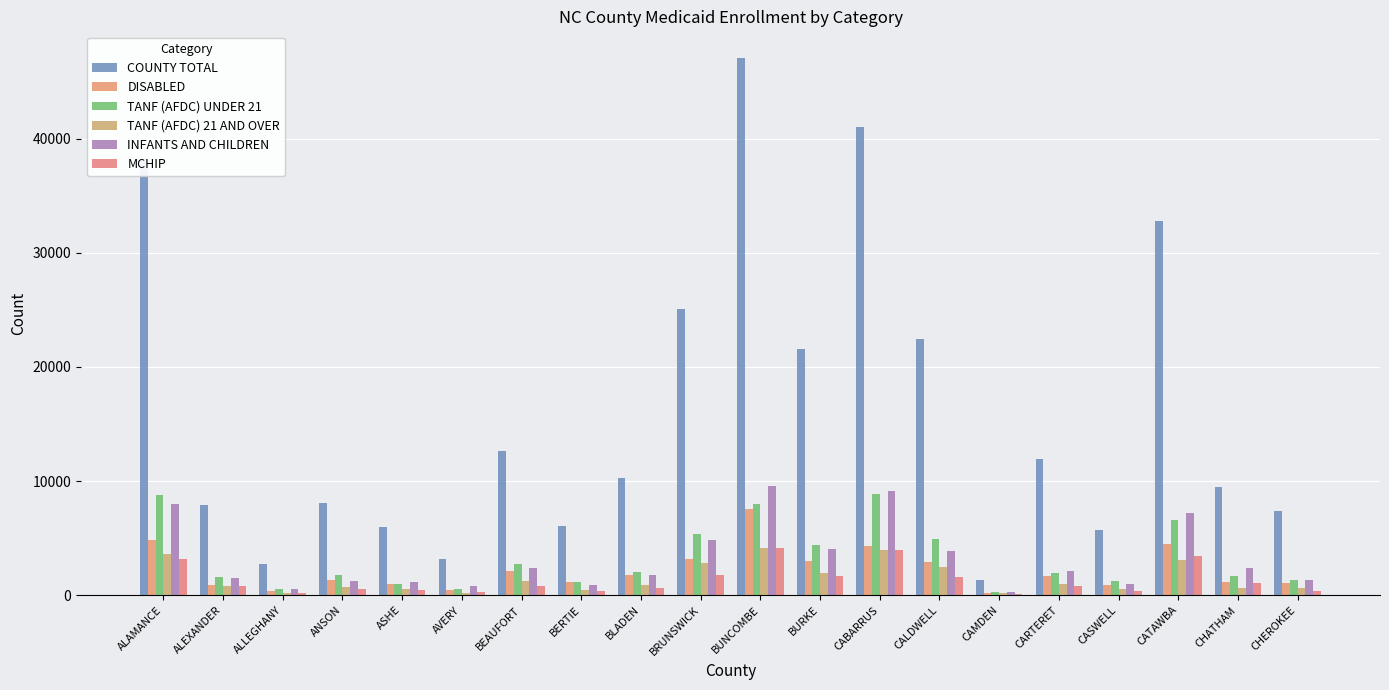

How many groups of bars are there?

20